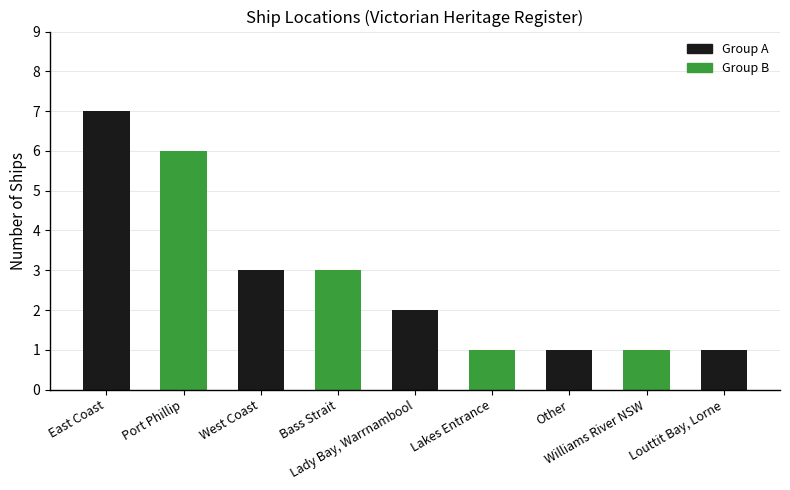

Reading left to right, transcribe all the data shown in this chart.

7	6	3	3	2	1	1	1	1